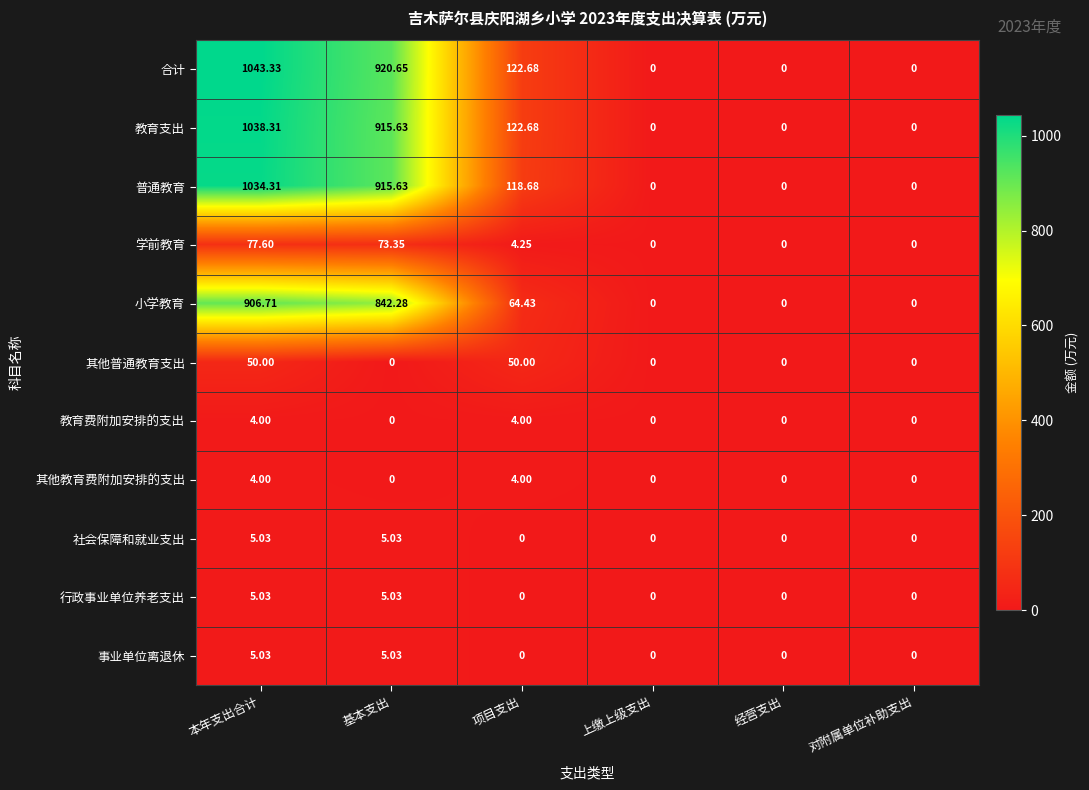

Which series changed the most between 本年支出合计 and 对附属单位补助支出?

合计